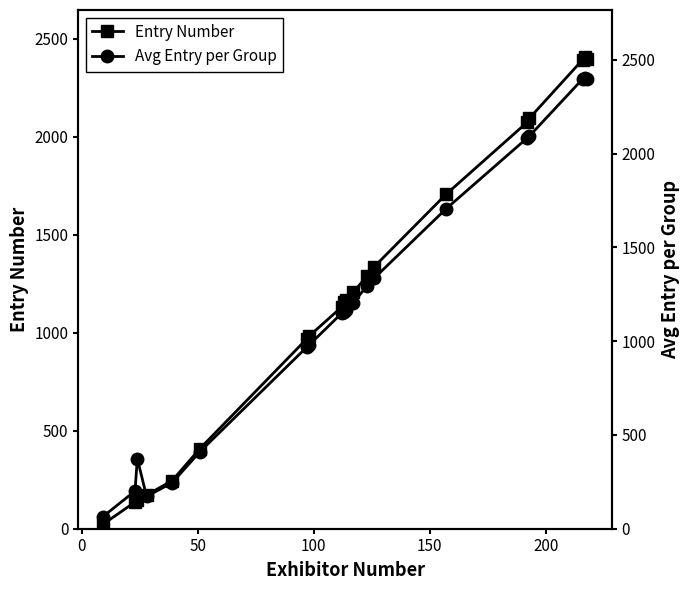

Rank the series by their maximum value, from highest to lowest.

Entry Number, Avg Entry per Group